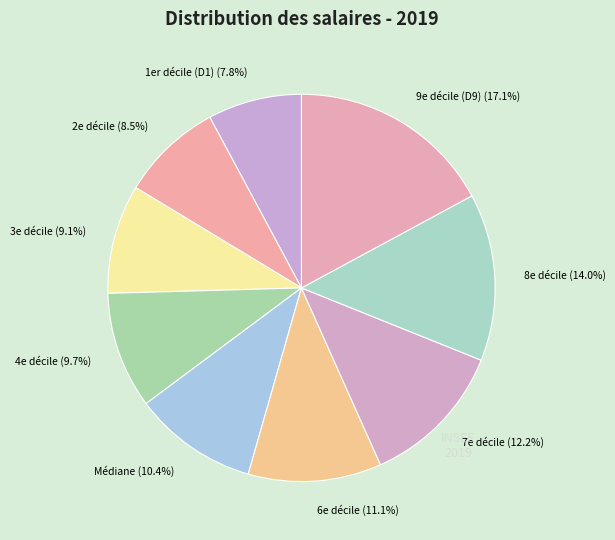

How much of the chart is everything except 9e décile (D9)?

82.9%